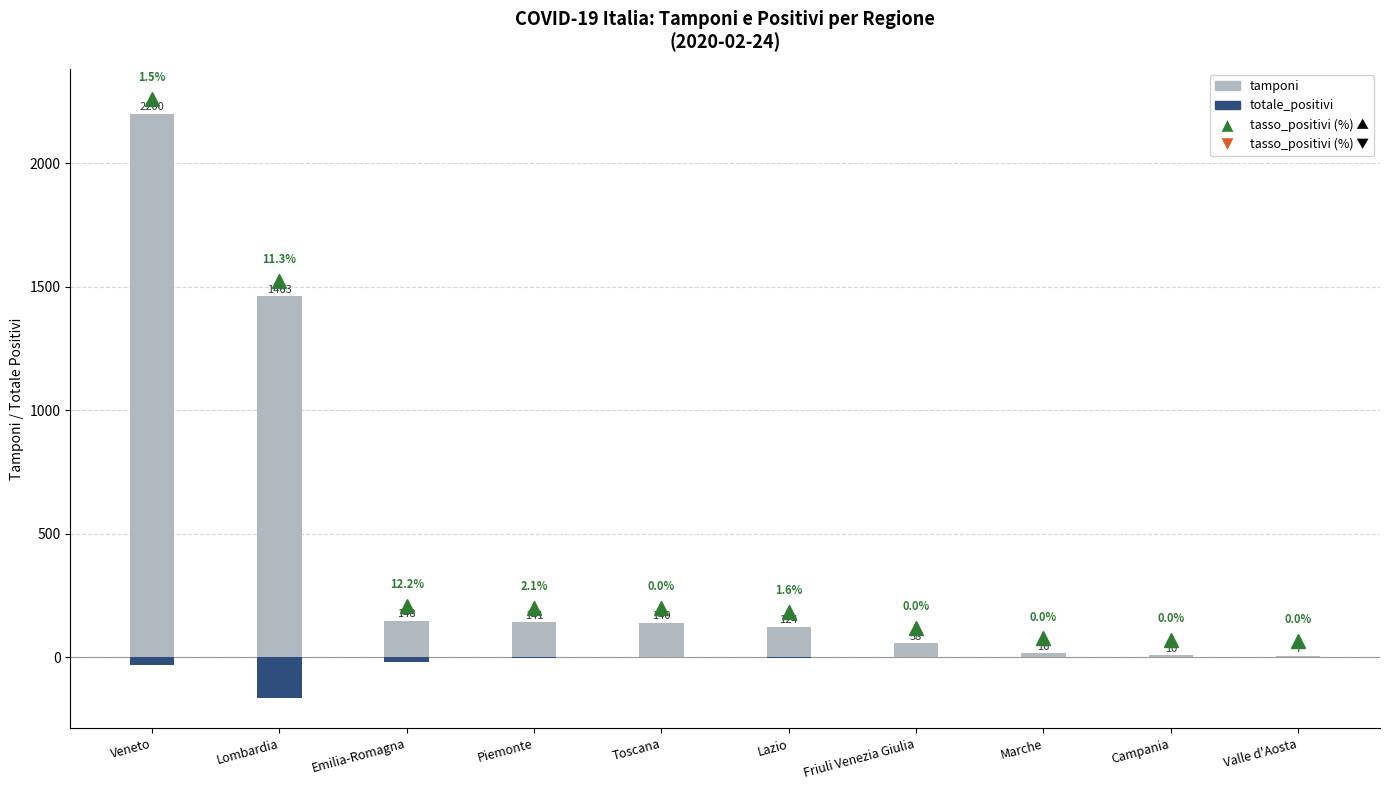

Are the bars grouped side by side (vs. stacked)?

Yes